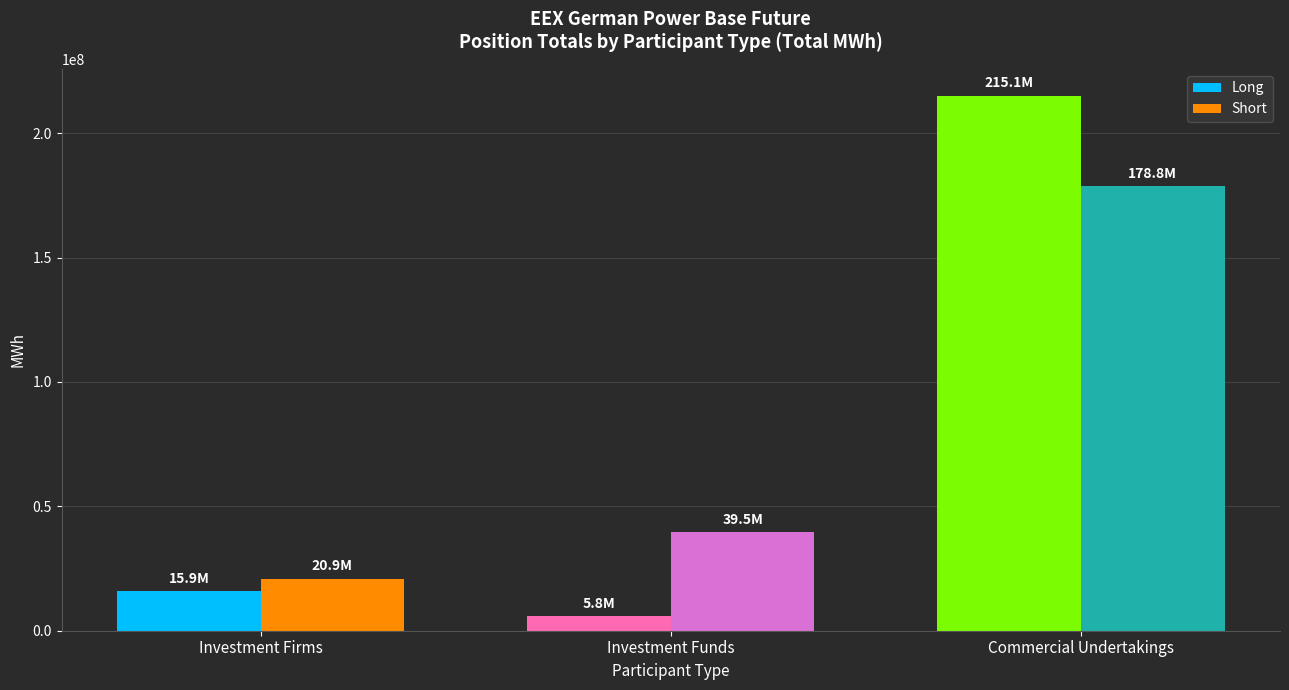

How many bars are there in total?

6